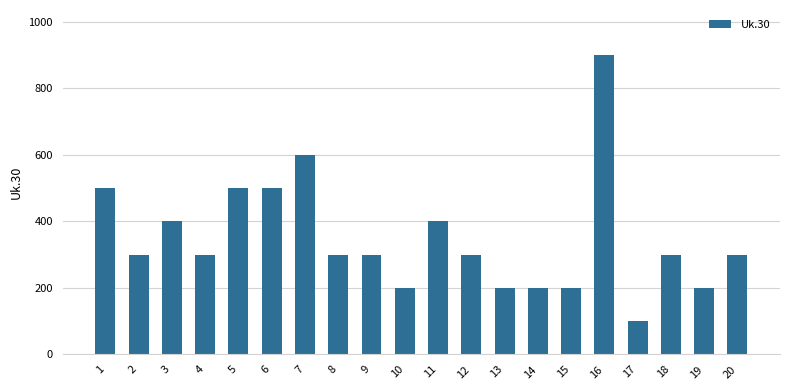

What is the ratio of the value at 10 to the value at 6?

0.4